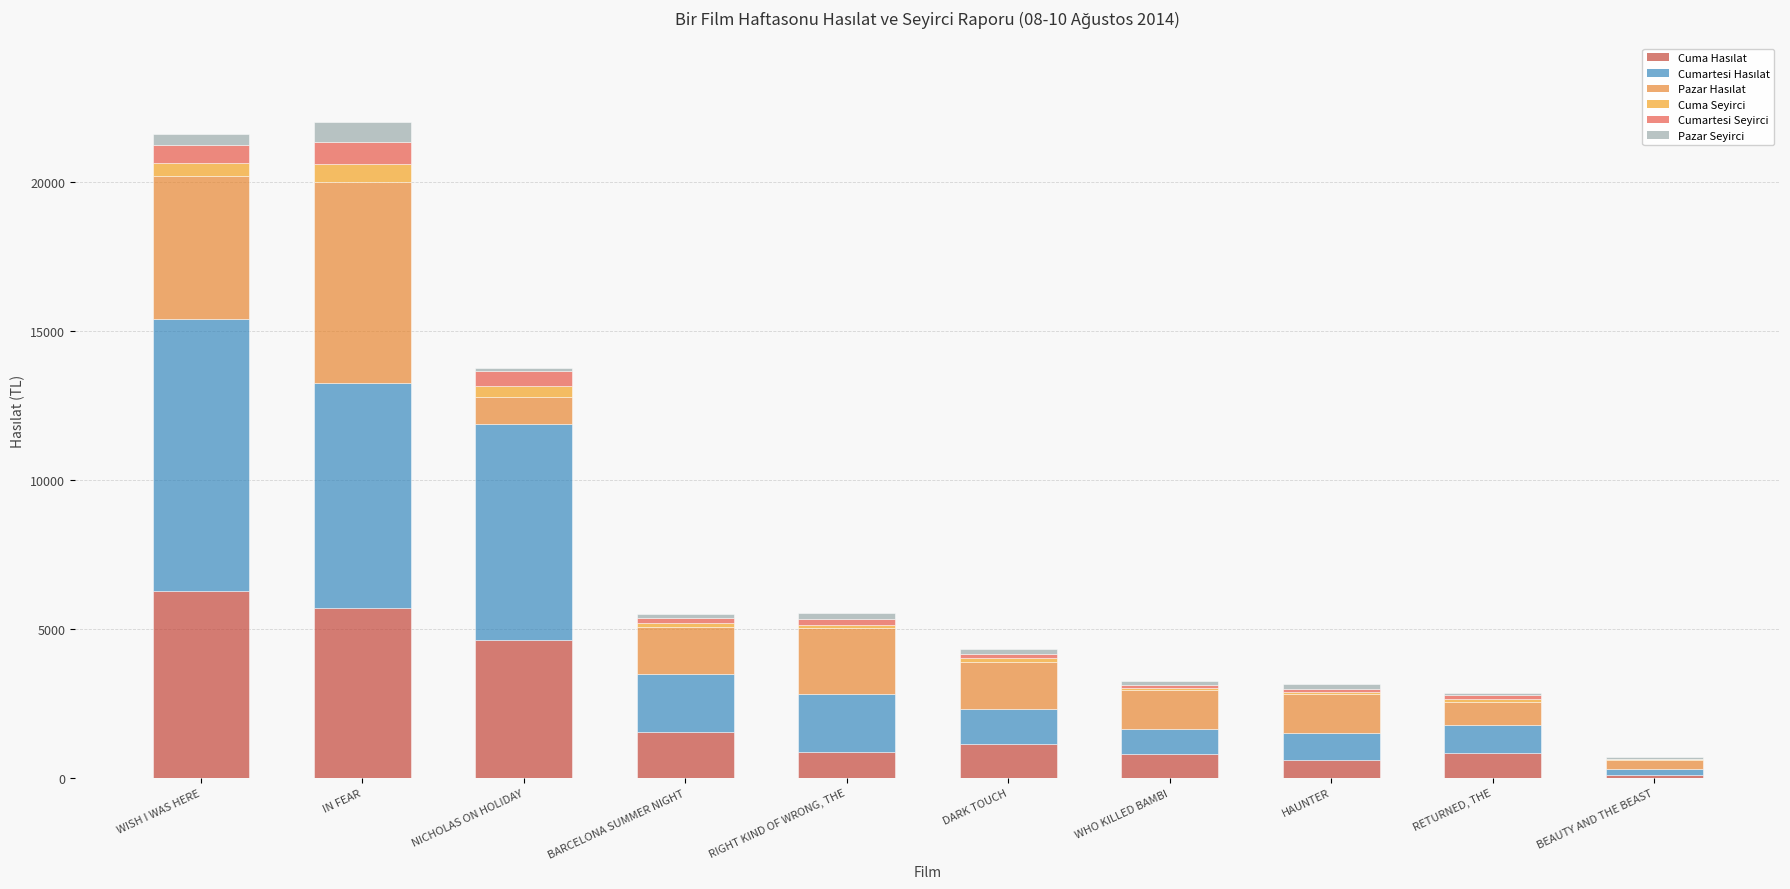

Which series changed the most between NICHOLAS ON HOLIDAY and BEAUTY AND THE BEAST?

Cumartesi Hasılat